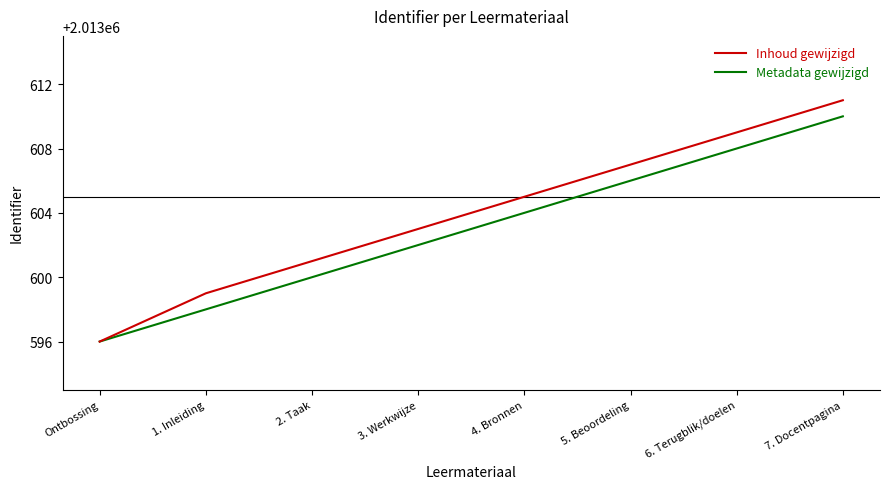

Reading left to right, extract all data points from this chart.

Inhoud gewijzigd: Ontbossing=2013596	1. Inleiding=2013599	2. Taak=2013601	3. Werkwijze=2013603	4. Bronnen=2013605	5. Beoordeling=2013607	6. Terugblik/doelen=2013609	7. Docentpagina=2013611
Metadata gewijzigd: Ontbossing=2013596	1. Inleiding=2013598	2. Taak=2013600	3. Werkwijze=2013602	4. Bronnen=2013604	5. Beoordeling=2013606	6. Terugblik/doelen=2013608	7. Docentpagina=2013610